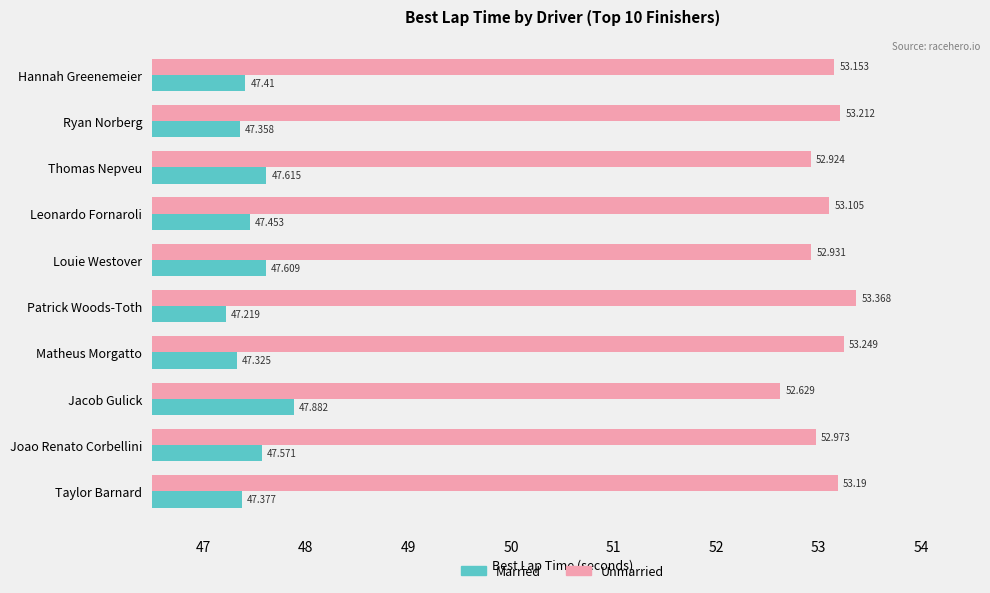

Which series has the largest range (max minus min)?

Unmarried